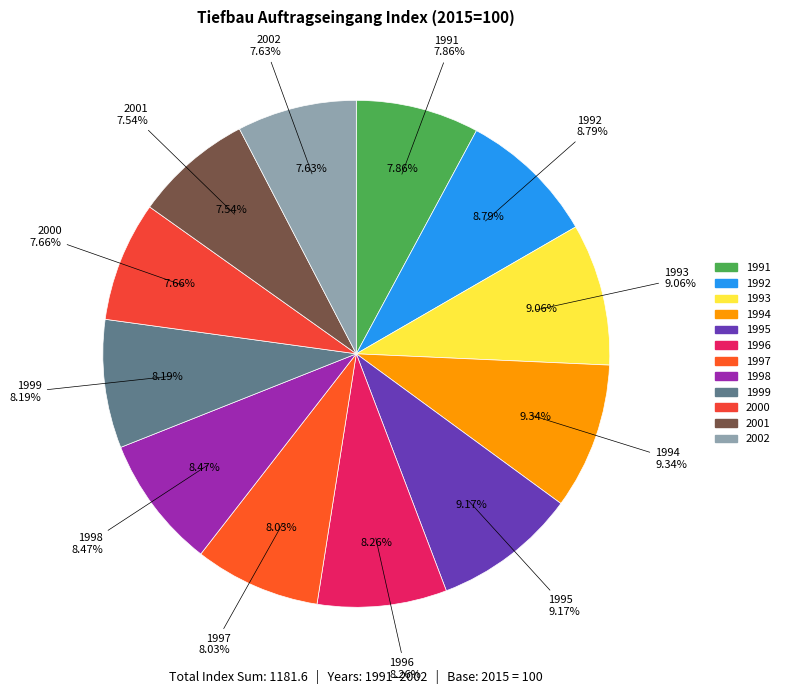

Is the sum of 1991 and 1993 greater than half?

No